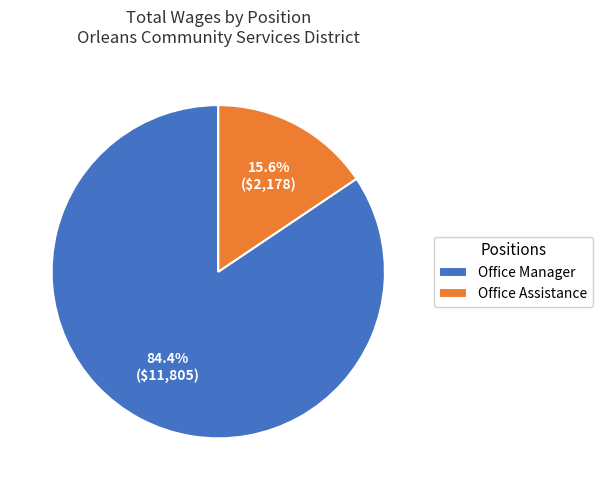

Does Office Manager represent more than half of the total?

Yes